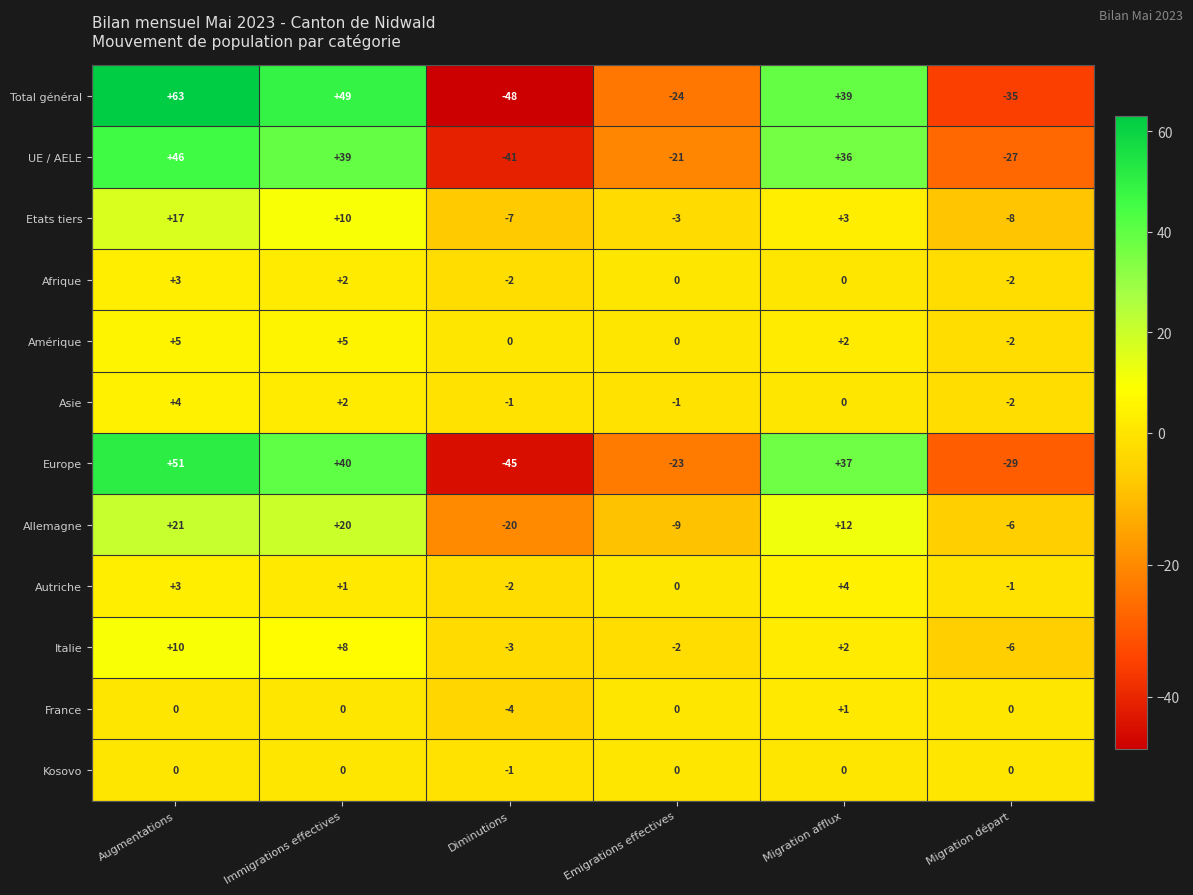

Which series has the largest range (max minus min)?

Total général